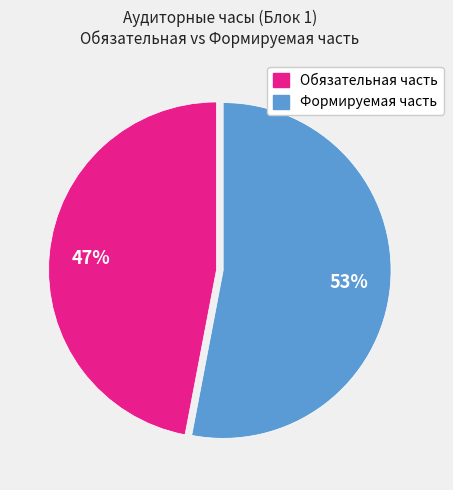

Is there any slice that represents more than half of the pie?

Yes